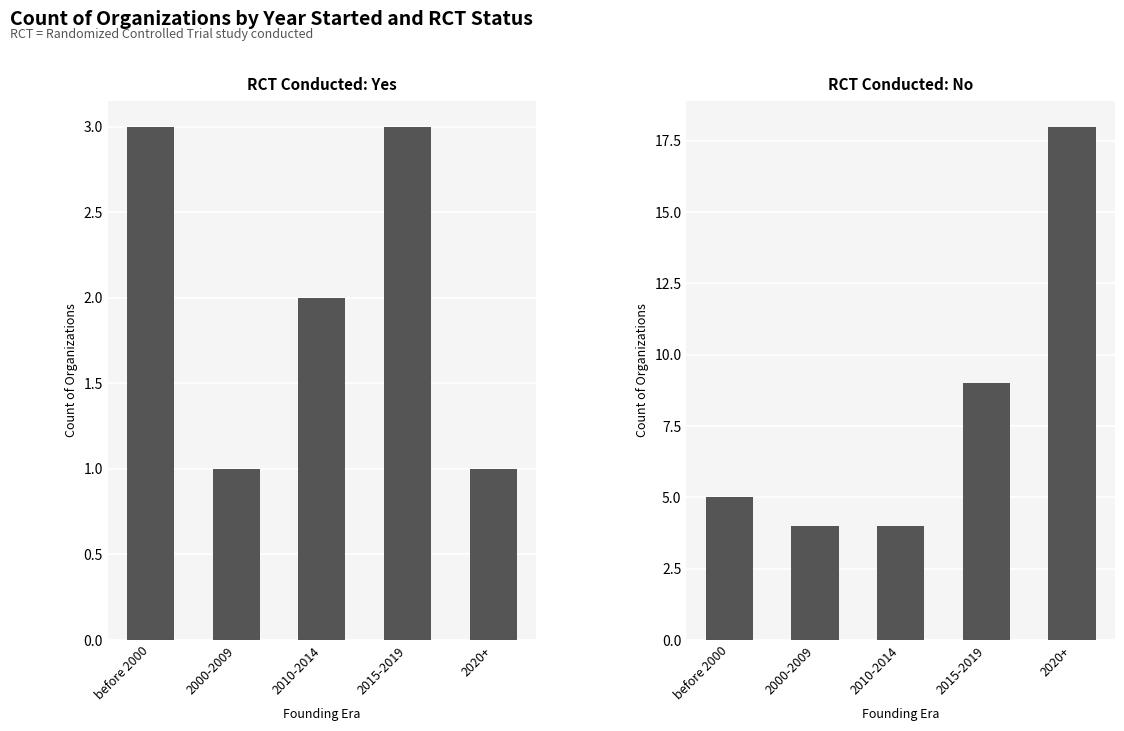

Which category has the lowest value in the Yes series?

2000-2009